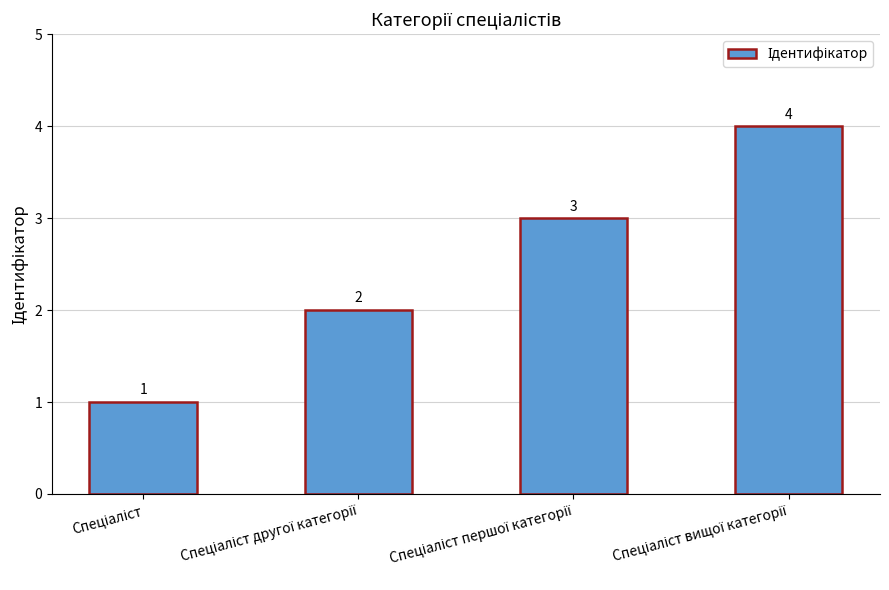

What is the maximum value shown in the chart?

4